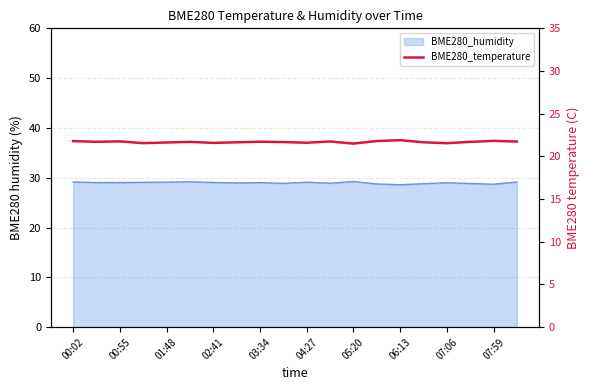

Rank the categories by value from highest to lowest.

14, 18, 13, 00:02, 01:48, 11, 19, 07:06, 00:55, 04:27, 17, 07:59, 06:13, 15, 03:34, 10, 05:20, 02:41, 16, 12